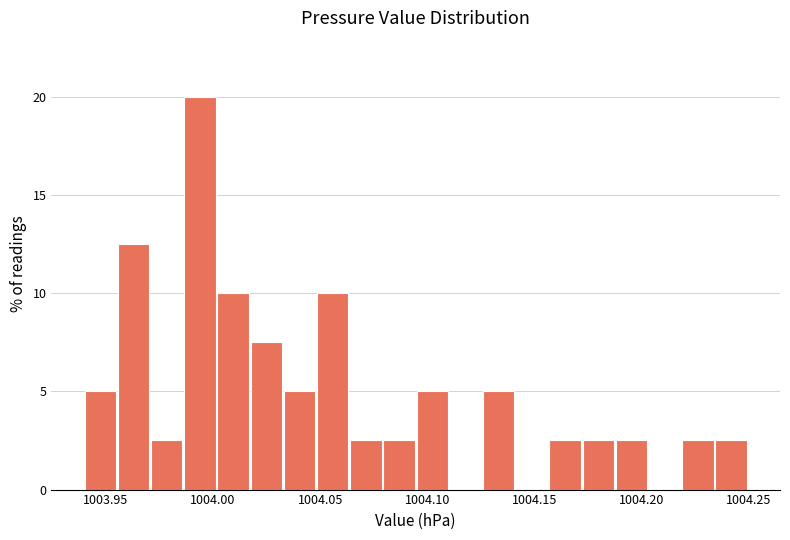

Read against the x-axis, roughly where is the centre of the tallest bar?

1003.995